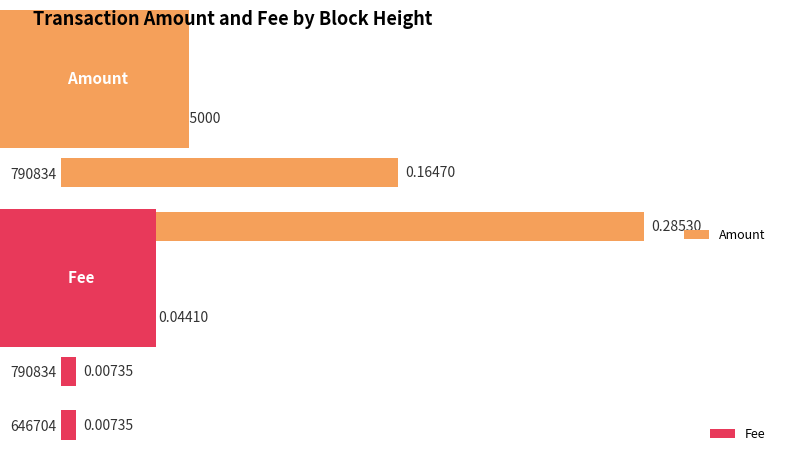

List the labels in order of Amount value, smallest first.

801034, 790834, 646704